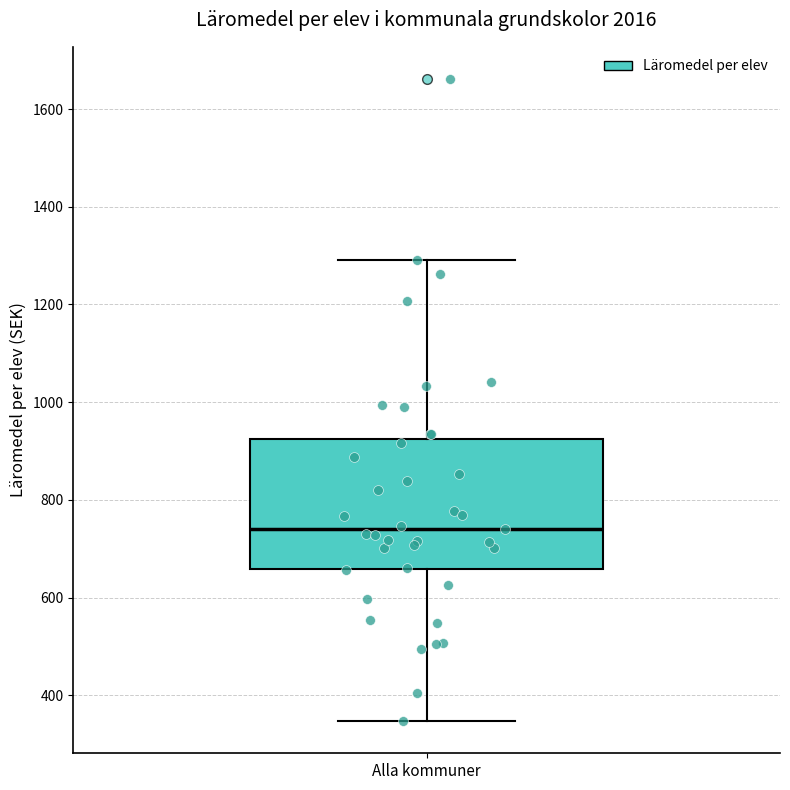

Where is the upper edge of the box for Alla kommuner on the y-axis? The values are not printed on the chart, so give them approximately, as read against the axis.

920